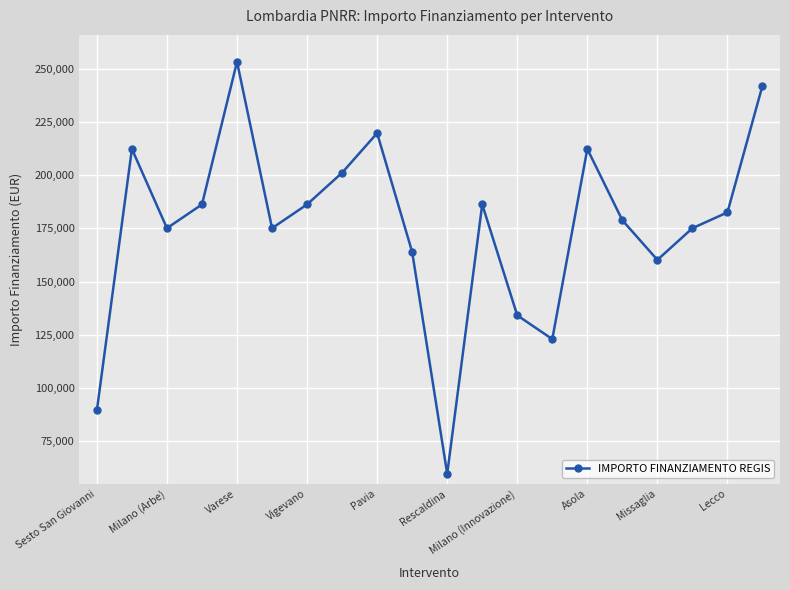

Reading left to right, extract all data points from this chart.

89419.6	212371.5	175113.3	186290.8	253355.4	175113.3	186290.8	201194.0	219823.1	163935.9	59613.0	186290.8	134129.4	122951.9	212371.5	178839.1	160210.1	175113.3	182565.0	242178.0